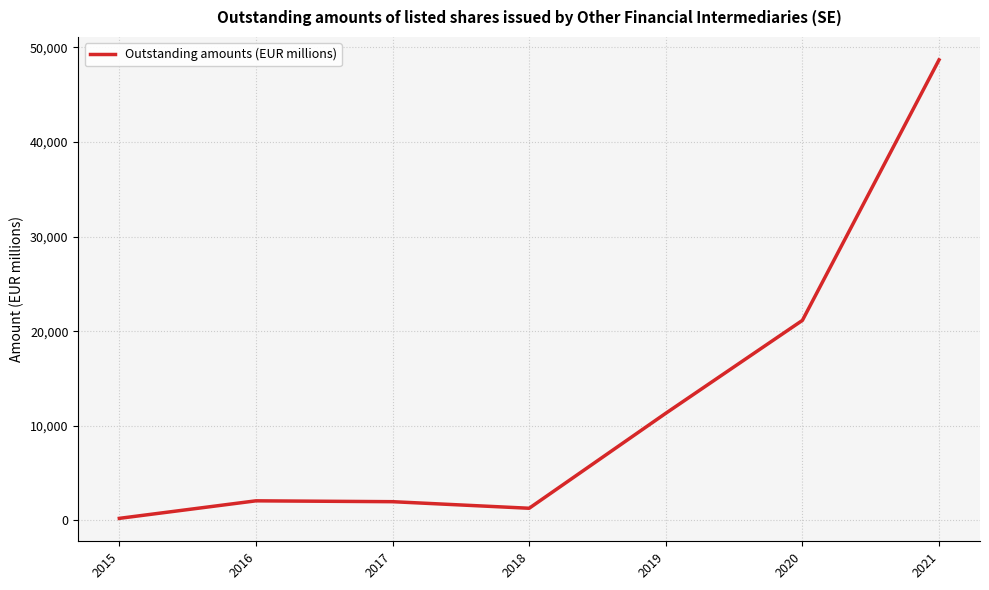

What is the difference between the values at 2015 and 2018?

1067.9